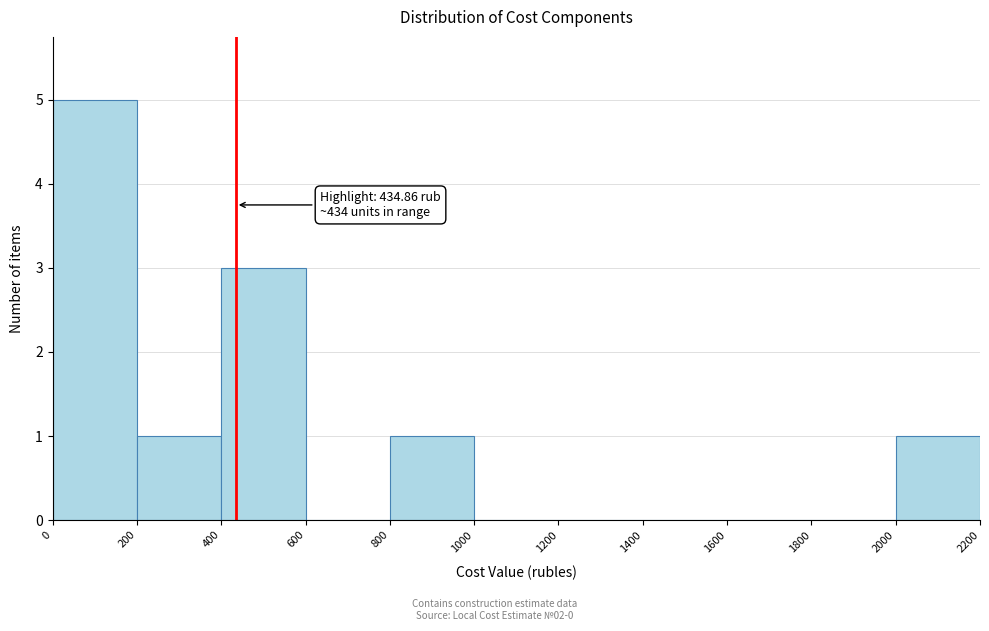

Over which range of the x-axis is the bar tallest?

0 to 200